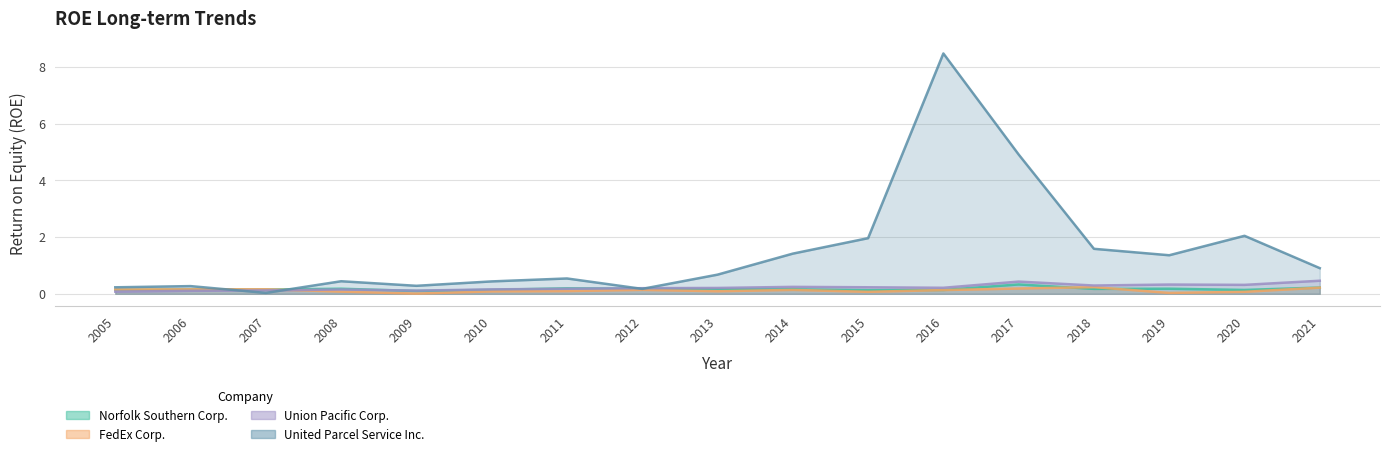

What is the sum of all United Parcel Service Inc. values?

25.7